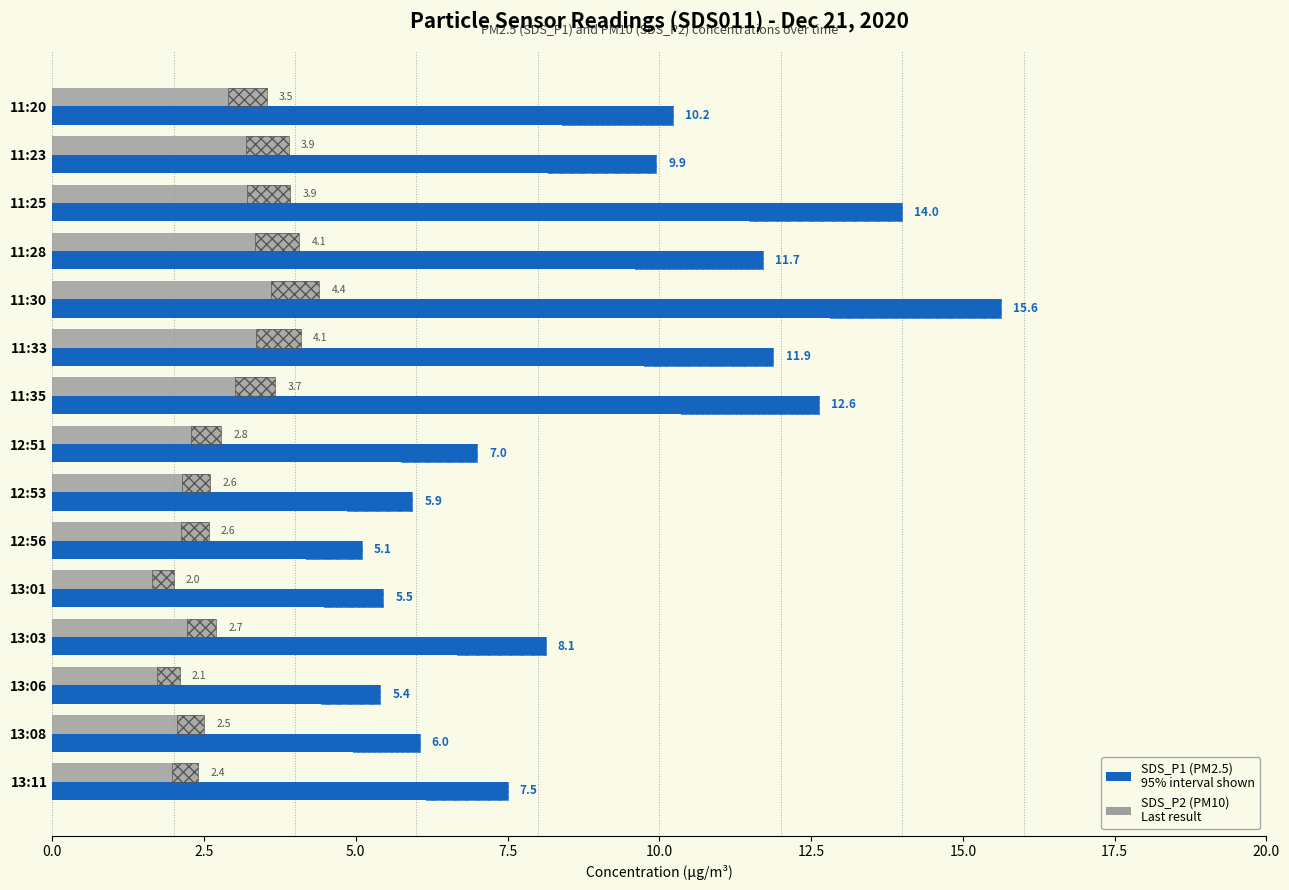

Which series has the largest total across all categories?

SDS_P1 (PM2.5)